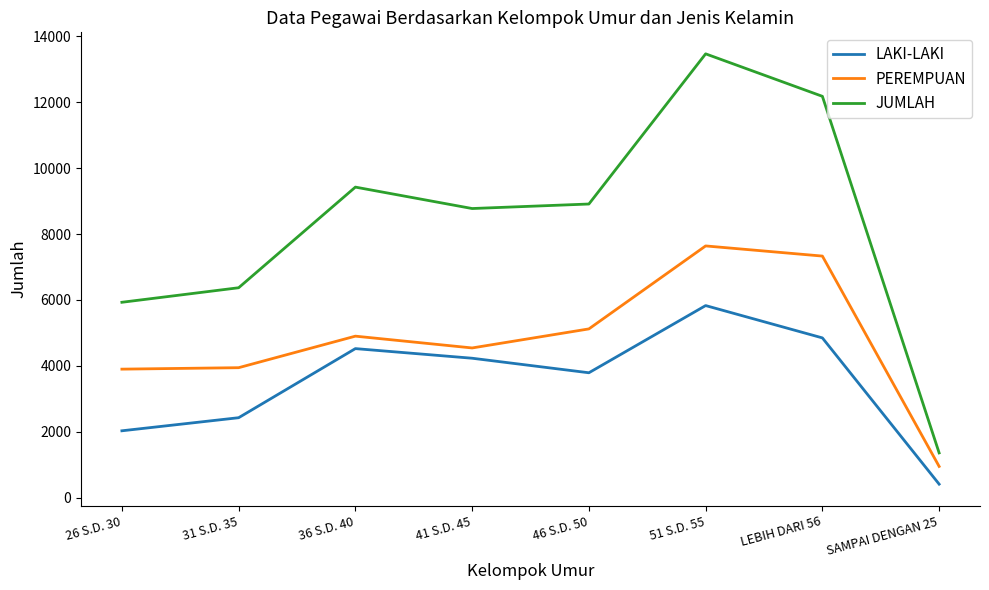

Which series has the largest range (max minus min)?

JUMLAH